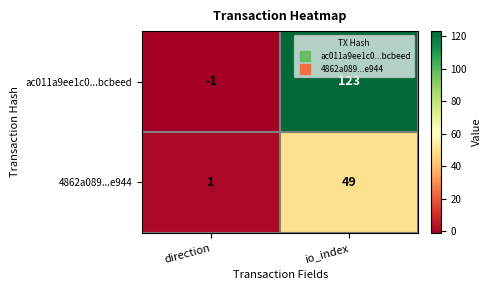

Where is 4862a089...e944 nearest to the value 25?

direction